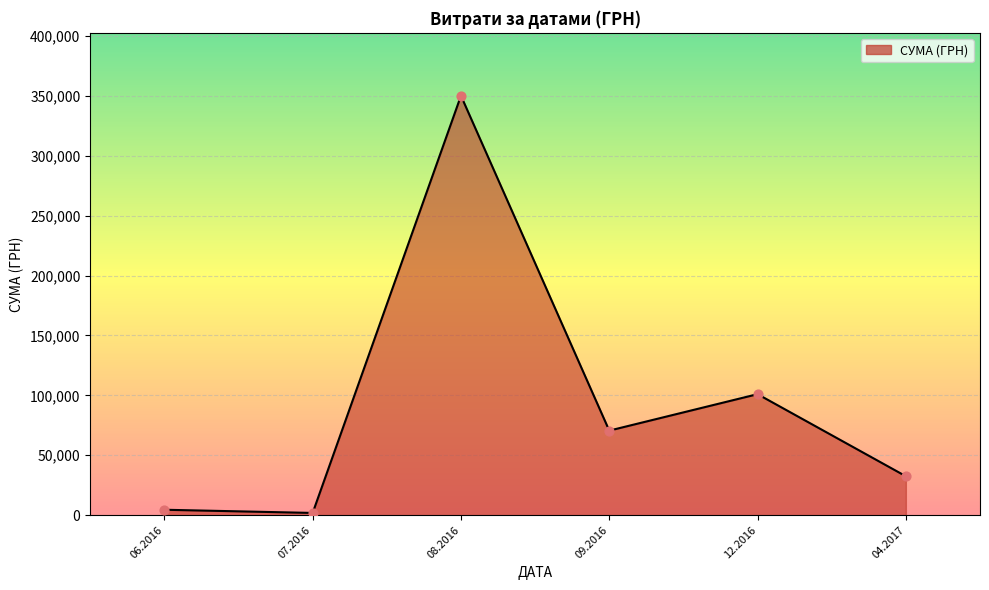

What is the ratio of the value at 12.2016 to the value at 08.2016?

0.3